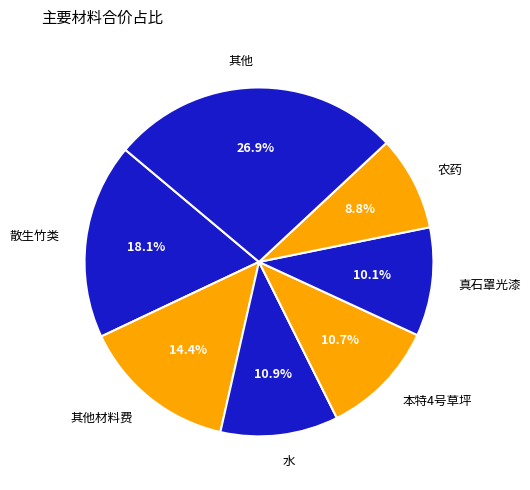

Is there a majority slice in this chart?

No